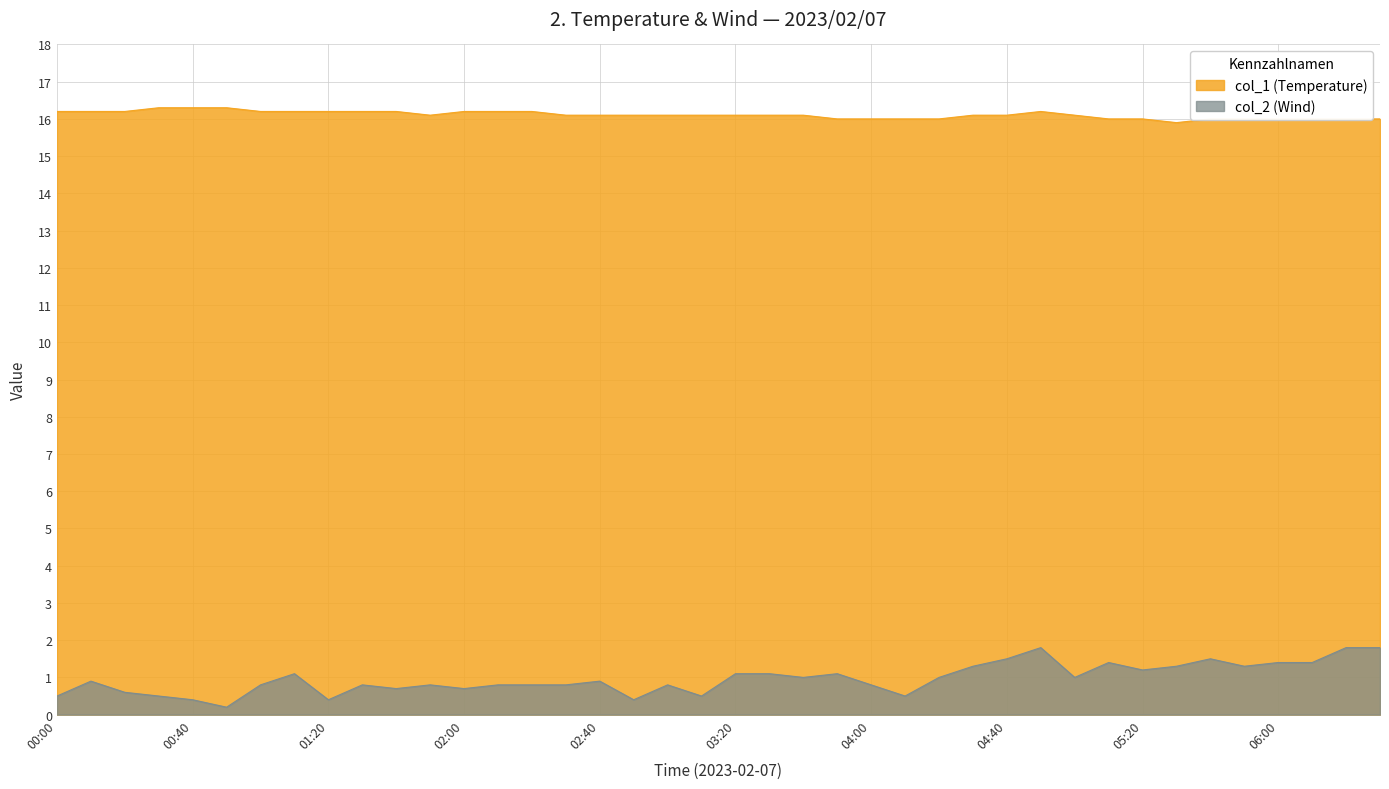

Between 03:10 and 05:20, which series saw the biggest shift?

col_2